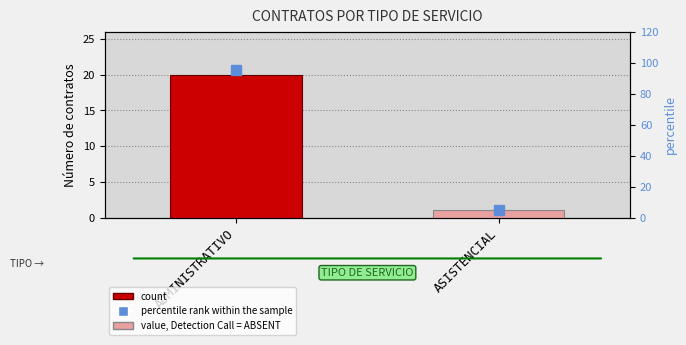

What is the difference between the maximum and minimum values in the percentile rank within the sample series?

90.5